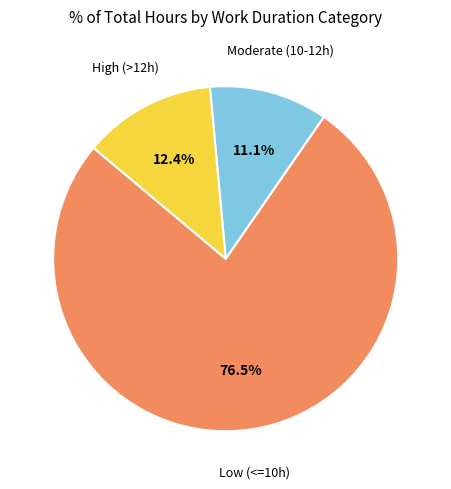

To the nearest percent, what is the difference between the largest and smallest slice percentages?

65%